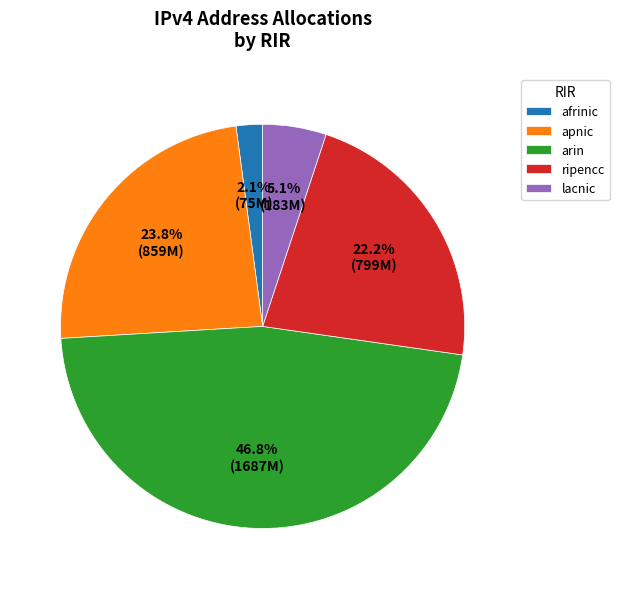

Which category has the smallest portion of the pie?

afrinic